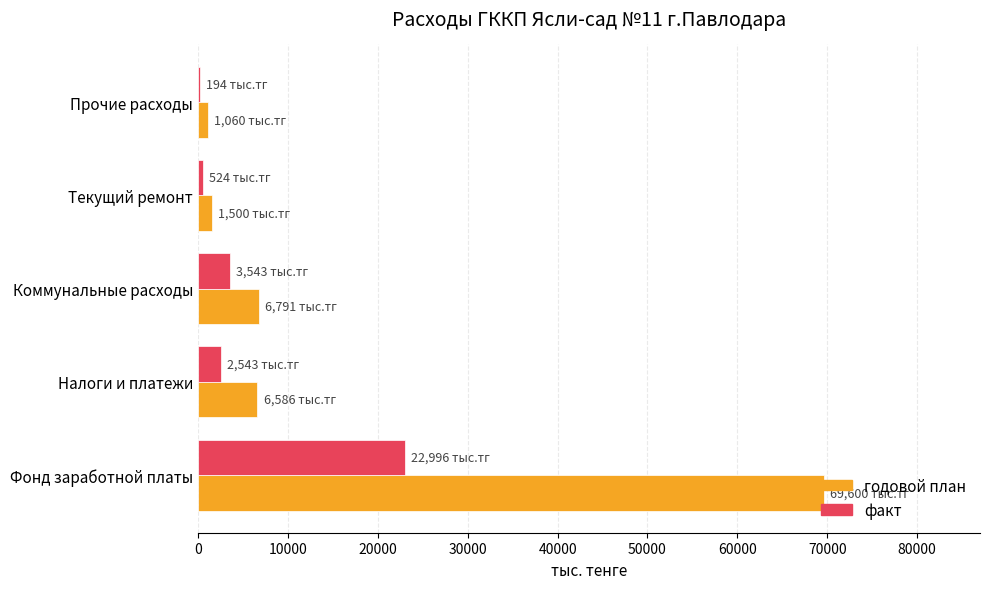

Which series has the largest total across all categories?

годовой план